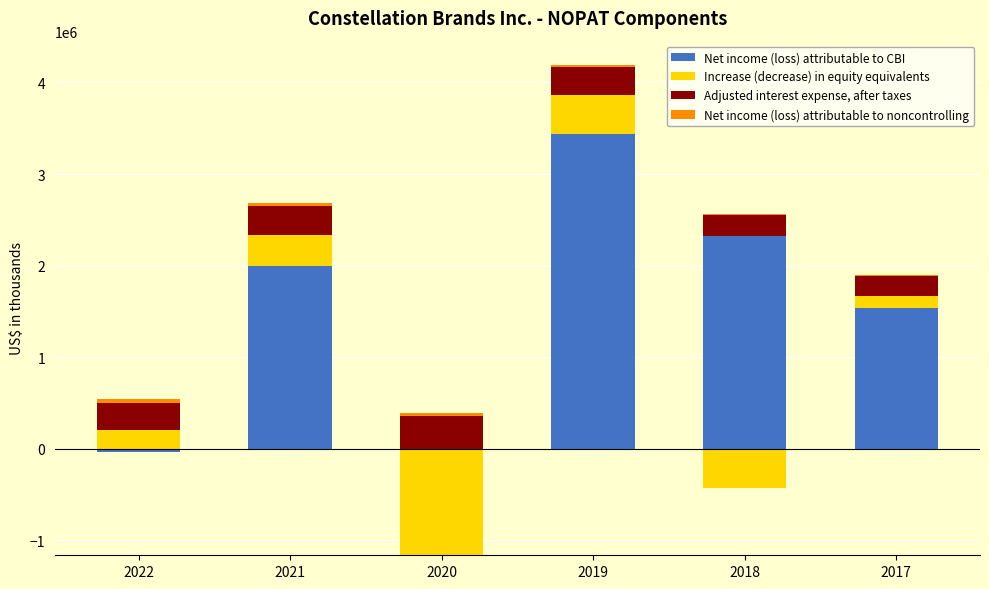

List the series in order of their peak value, lowest first.

Net income (loss) attributable to noncontrolling, Adjusted interest expense, after taxes, Increase (decrease) in equity equivalents, Net income (loss) attributable to CBI